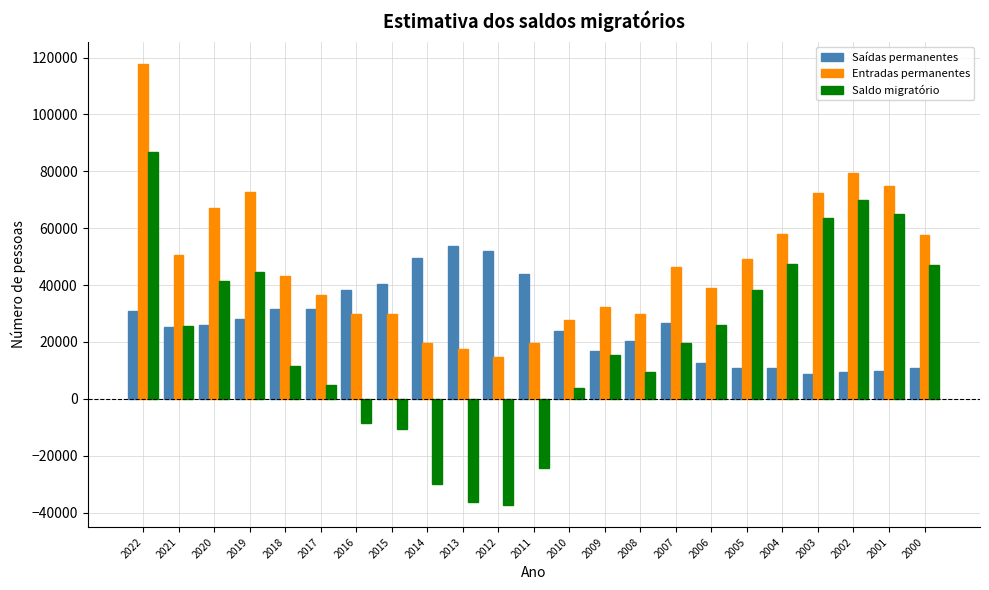

Between 2014 and 2007, which series saw the biggest shift?

Saldo migratório